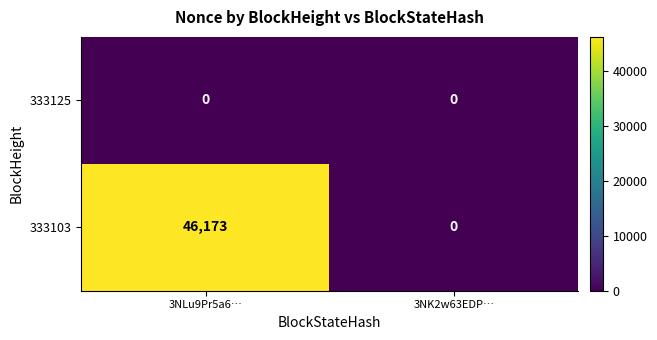

Which series has the widest spread of values?

333103